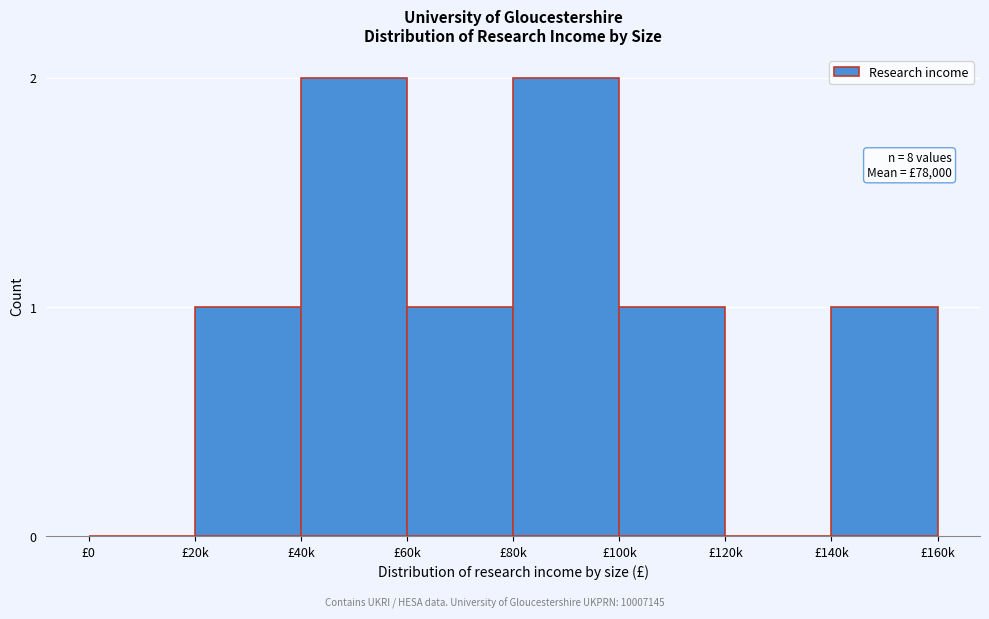

Reading right to left, list all the values displayed in this chart.

£140k=1	£120k=0	£100k=1	£80k=2	£60k=1	£40k=2	£20k=1	£0=0